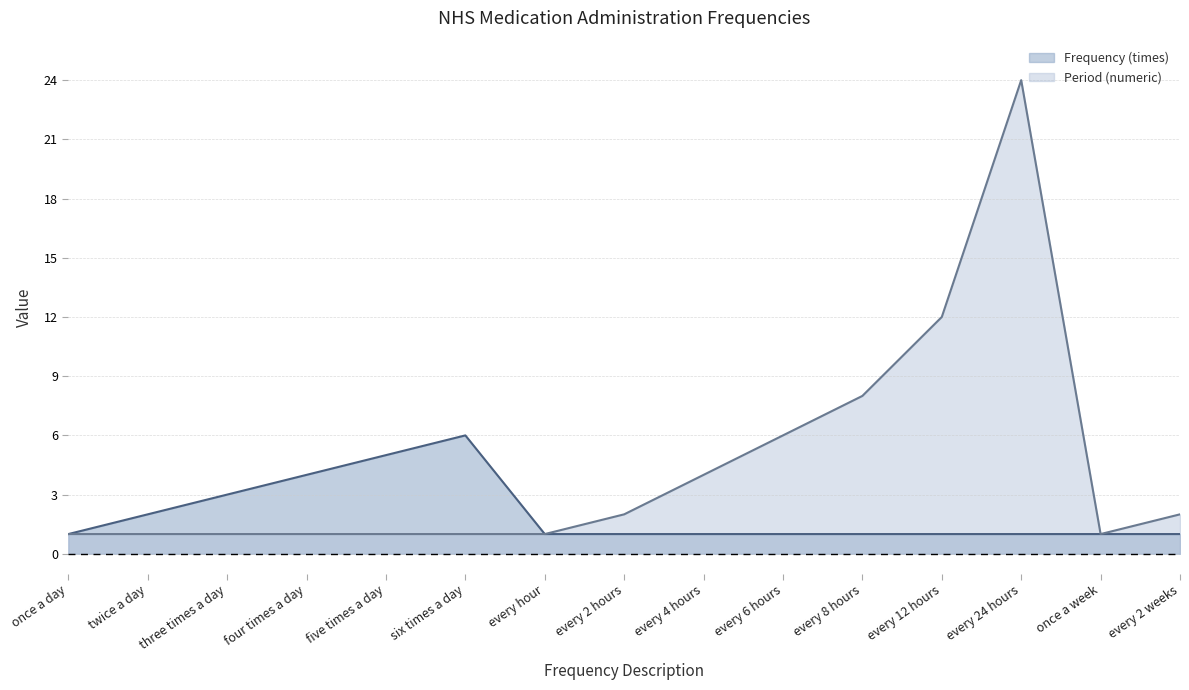

True or false: Frequency (times) has a value of 0 at every 2 hours.

False